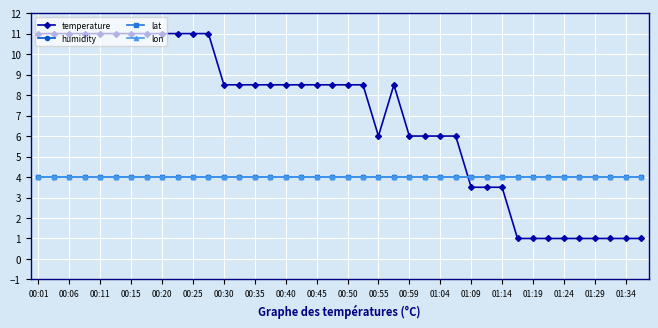

Does the chart have visible grid lines?

Yes